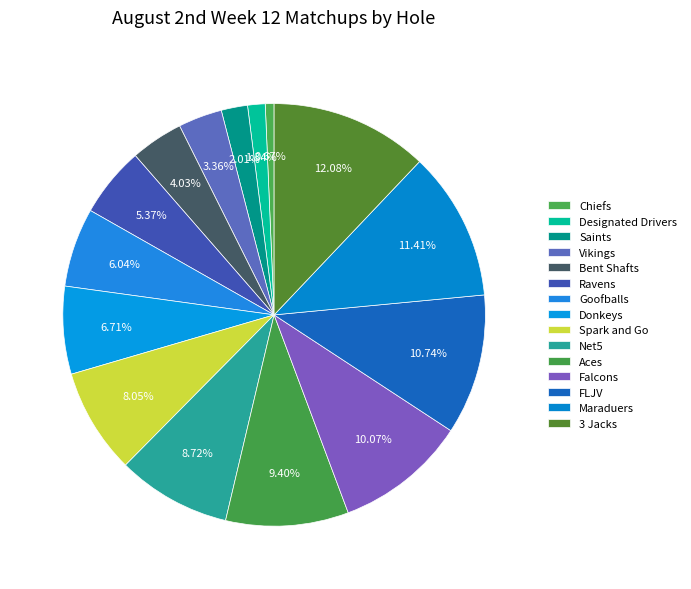

How many slices are in this pie chart?

15